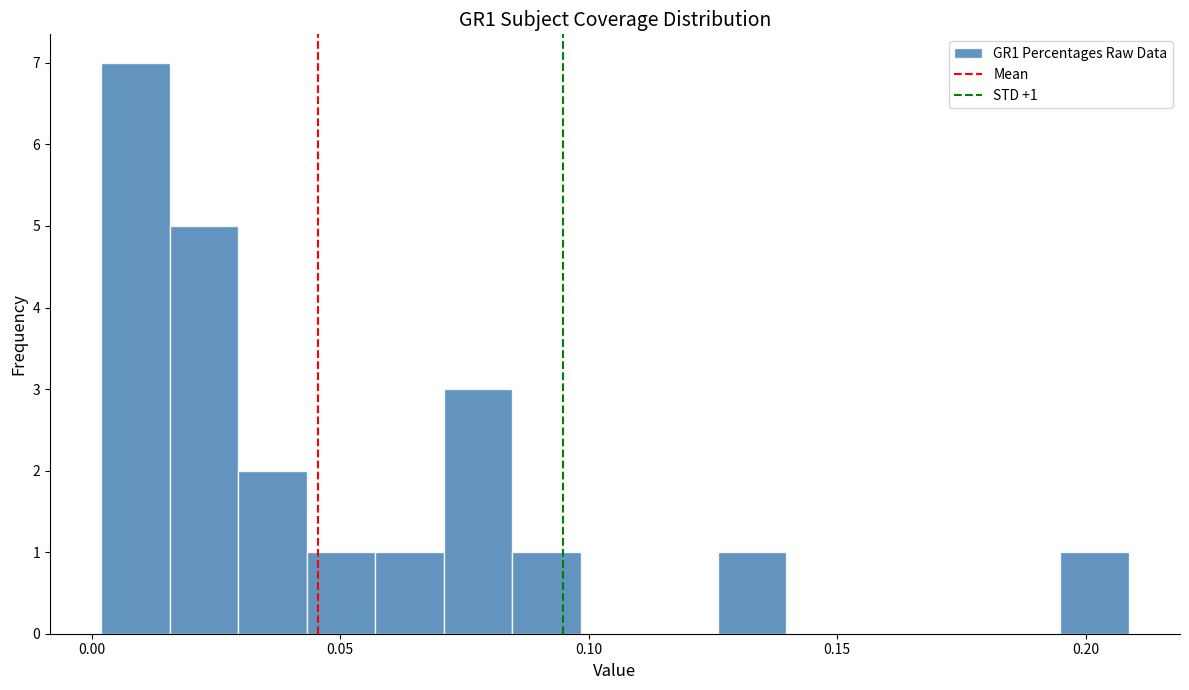

Around what value on the x-axis is the tallest bar? Give the approximate position of its centre, as read against the axis.

0.010